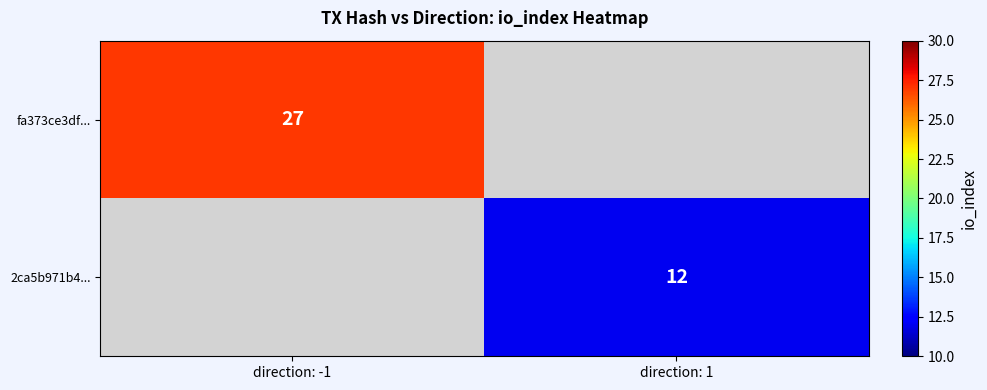

At how many categories does at least one series exceed 25?

1